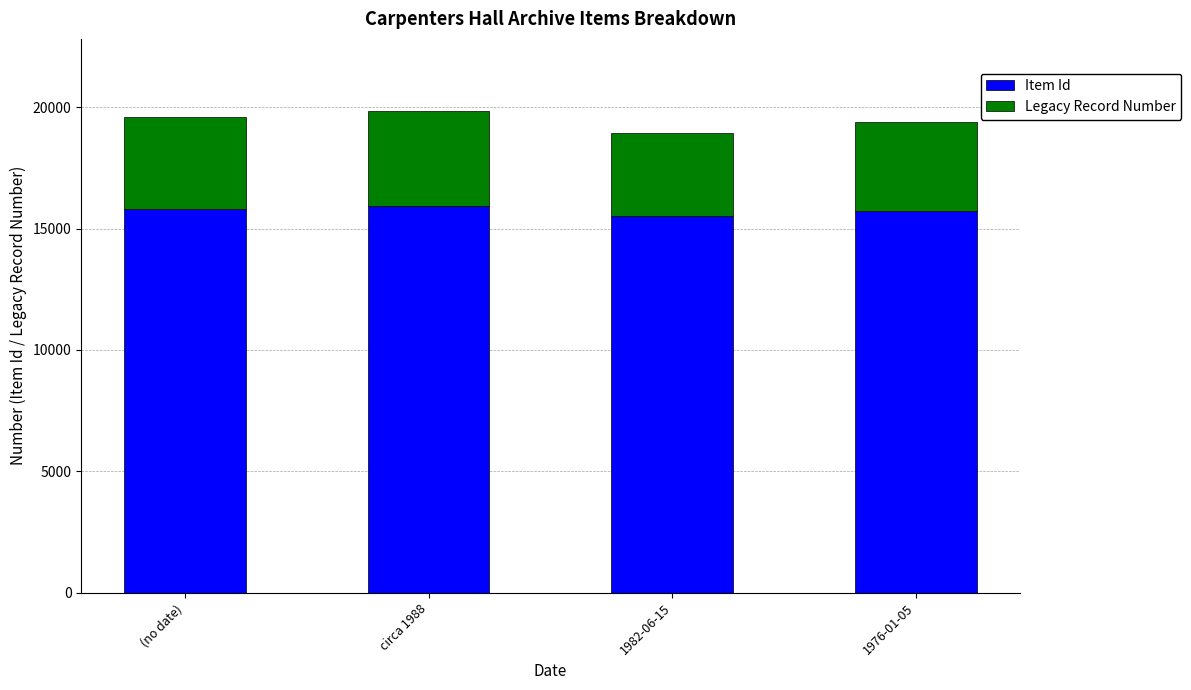

What is the average value of the Item Id series?

15744